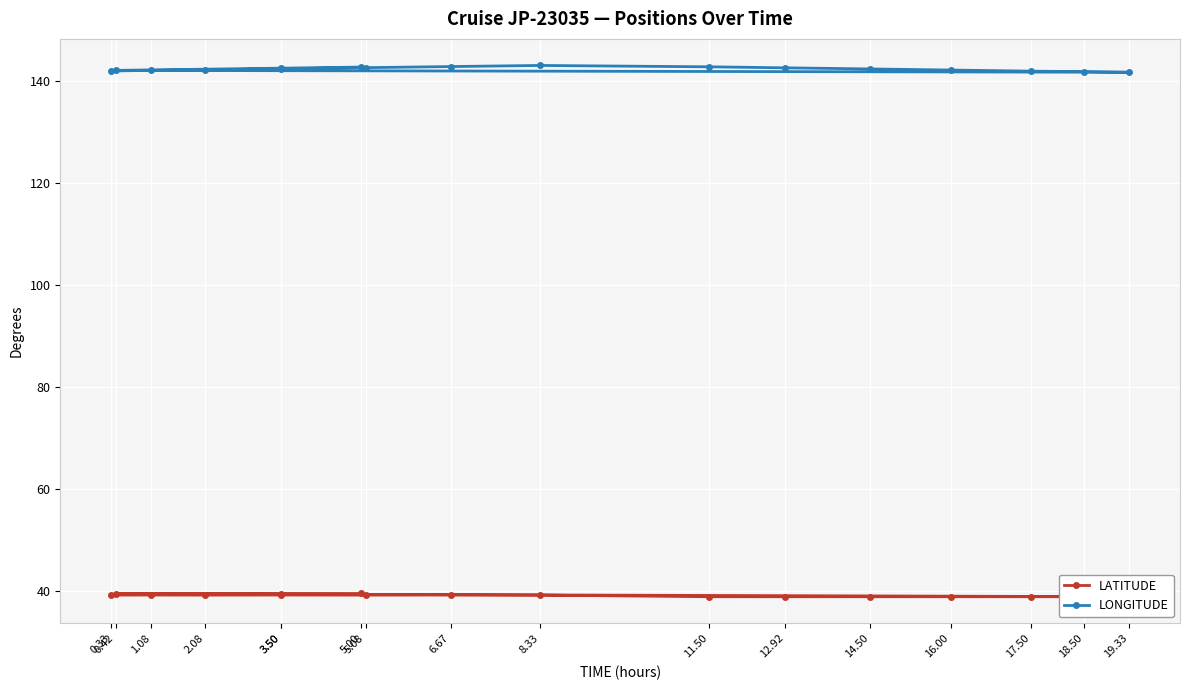

Which series has the widest spread of values?

LONGITUDE